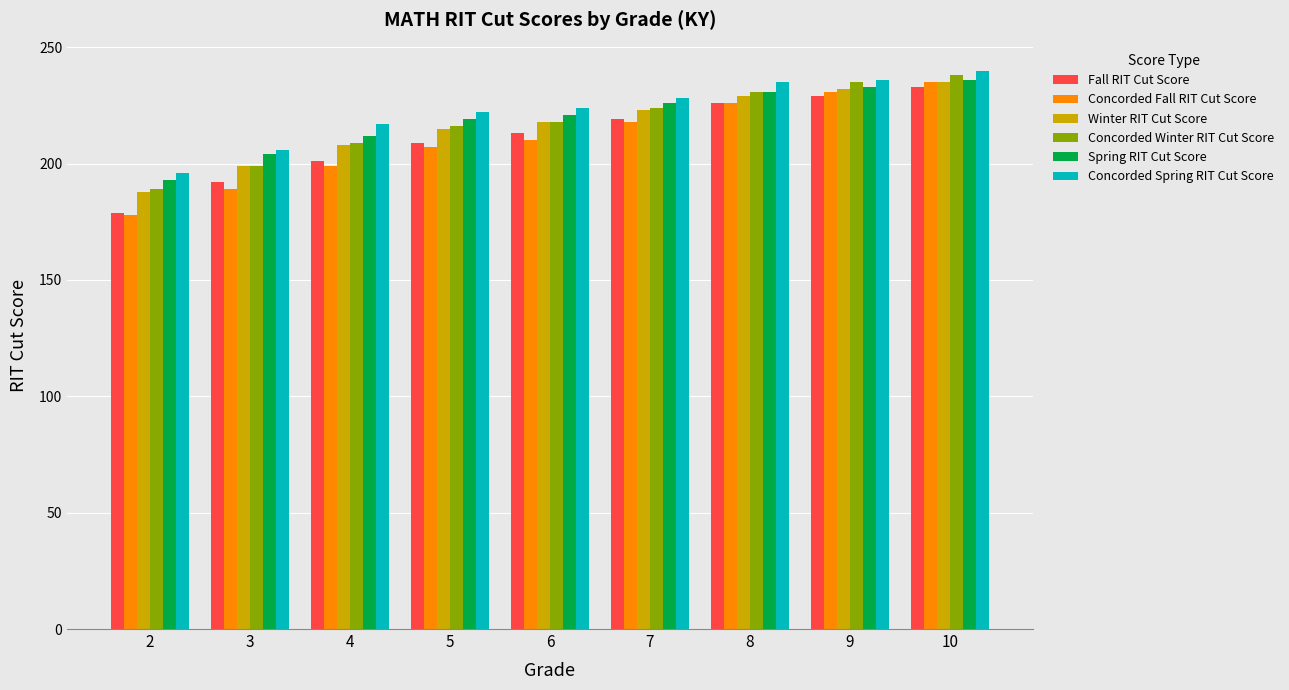

What is the spread (max minus min) of values at 6?

14